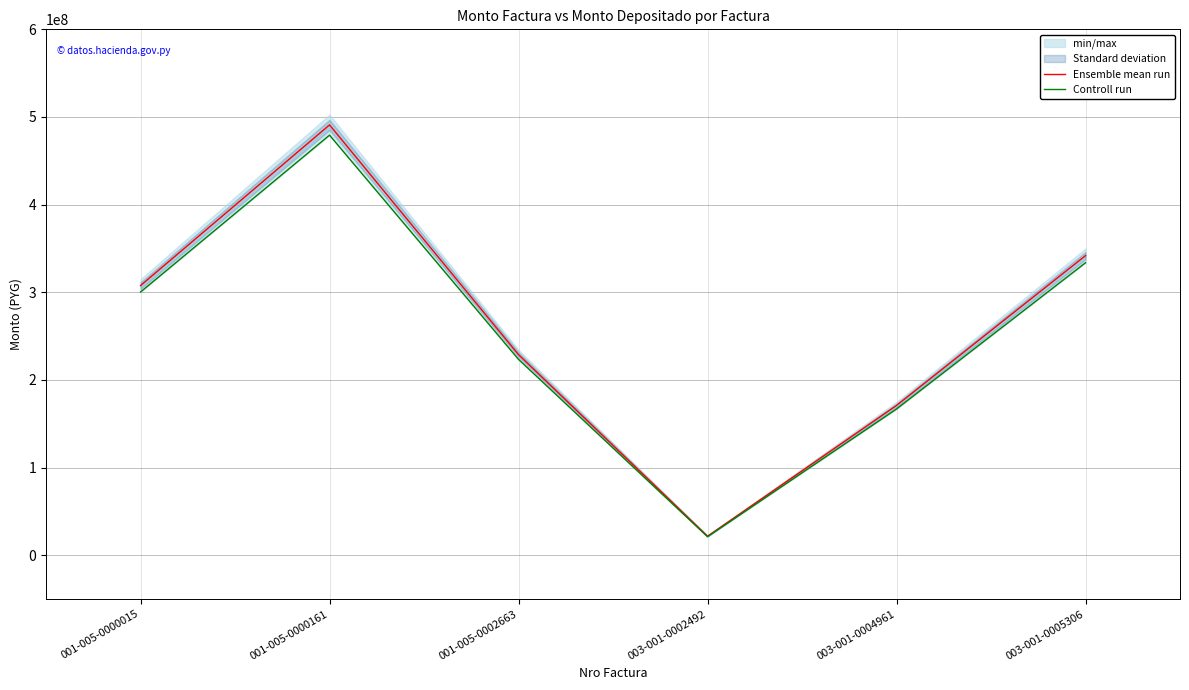

Where is the first local minimum for Ensemble mean run?

003-001-0002492